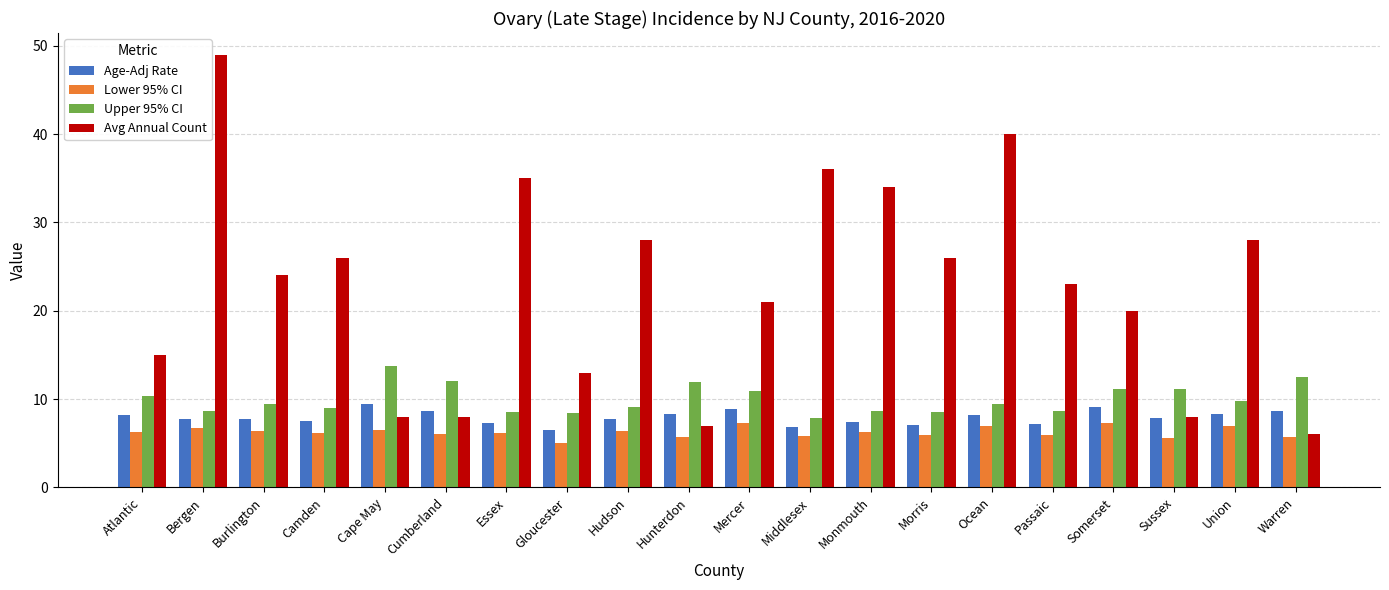

Are the bars horizontal?

No